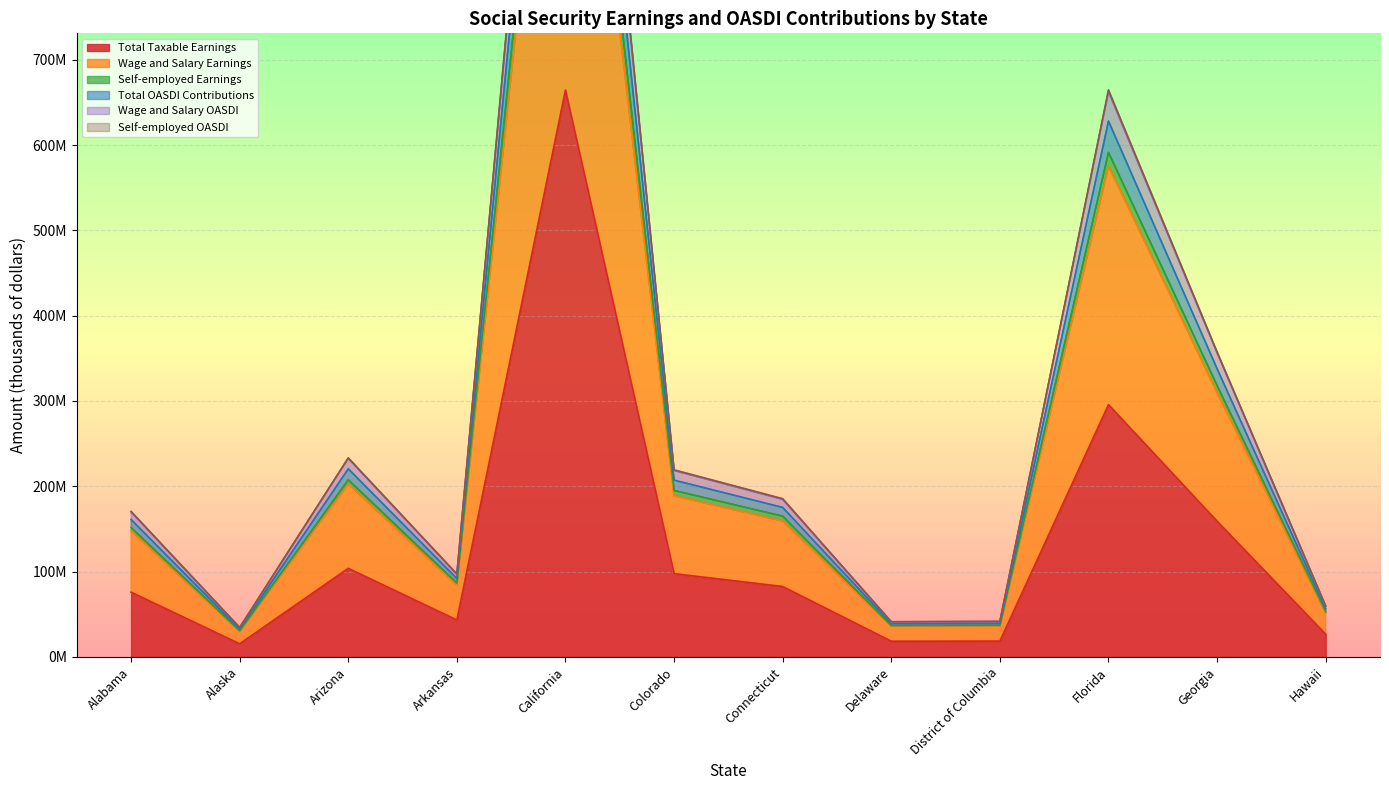

Is it true that Self-employed OASDI equals 357536595 at Georgia?

True